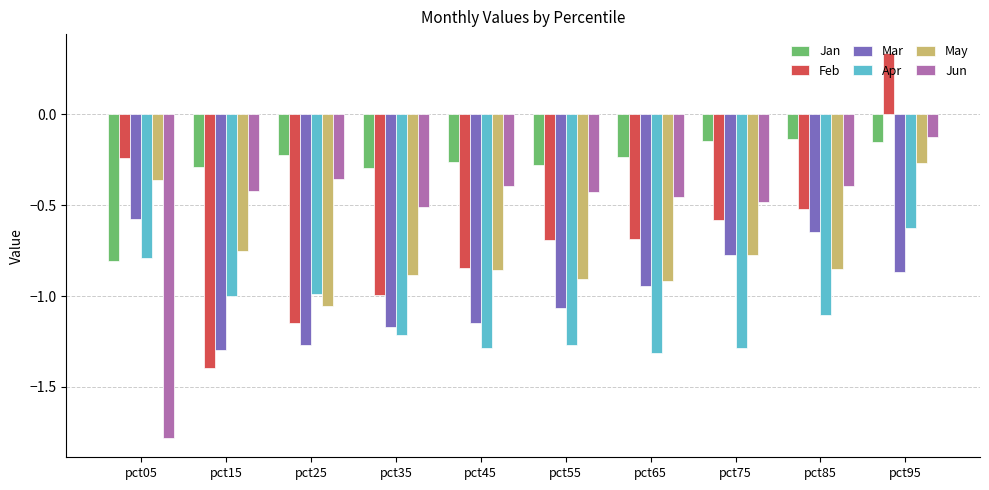

How many bars are there in total?

60